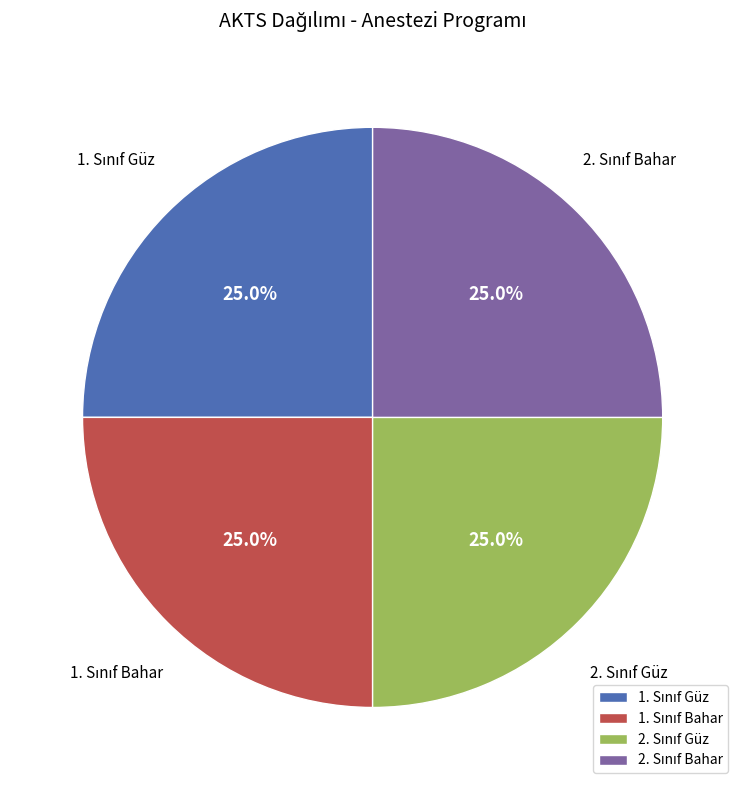

Is there a majority slice in this chart?

No